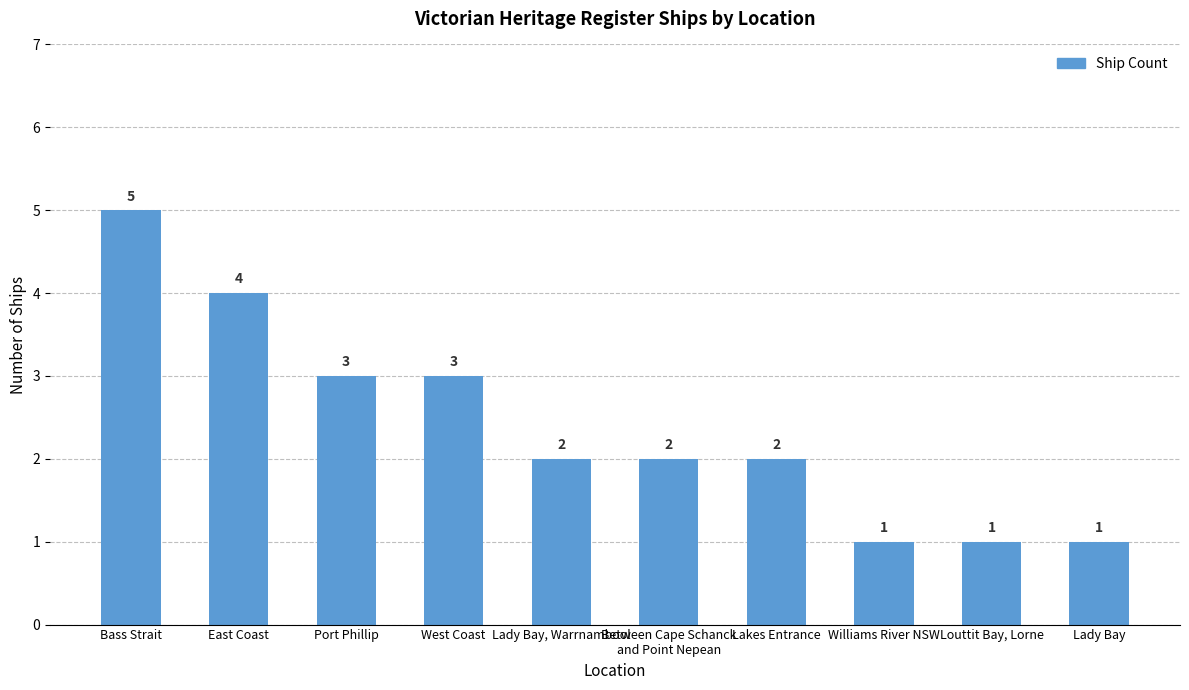

What is the ratio of the value at Williams River NSW to the value at West Coast?

0.3